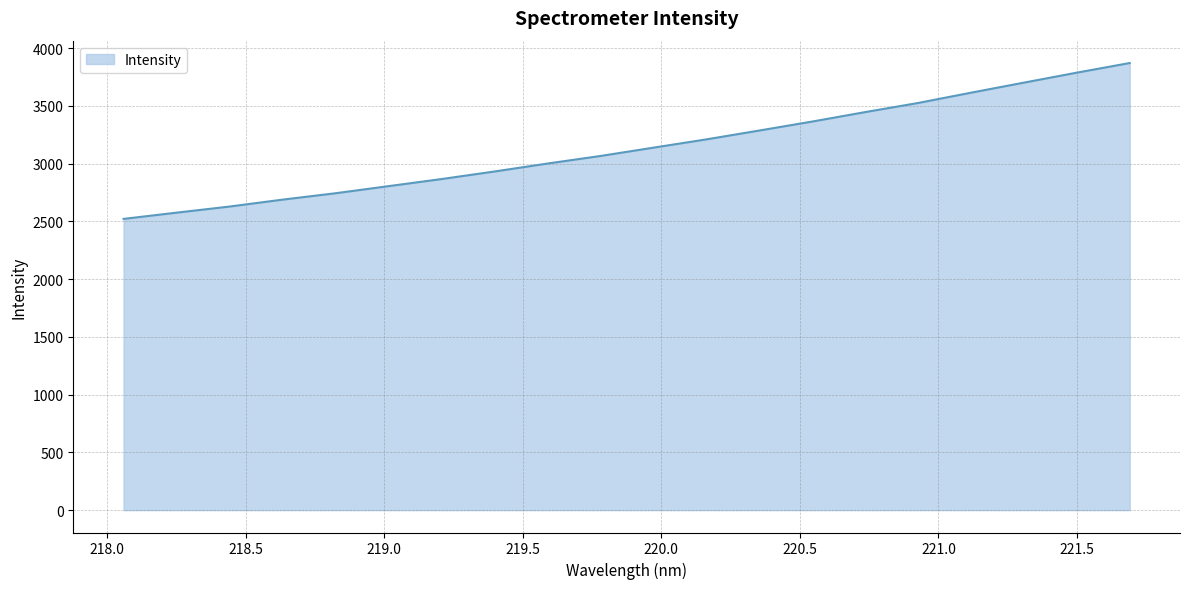

What is the difference between the maximum and minimum values?

1349.8